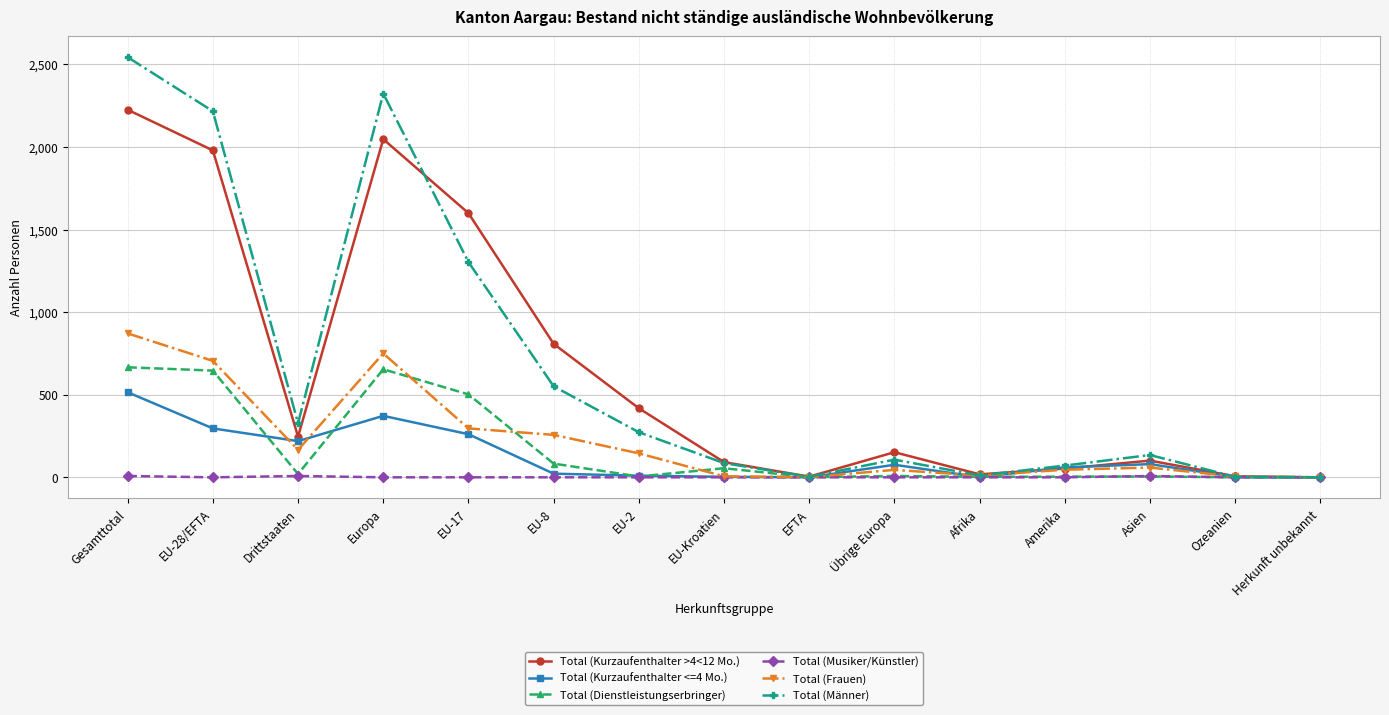

The value of Total (Frauen) at EU-28/EFTA is 705. True or false?

True